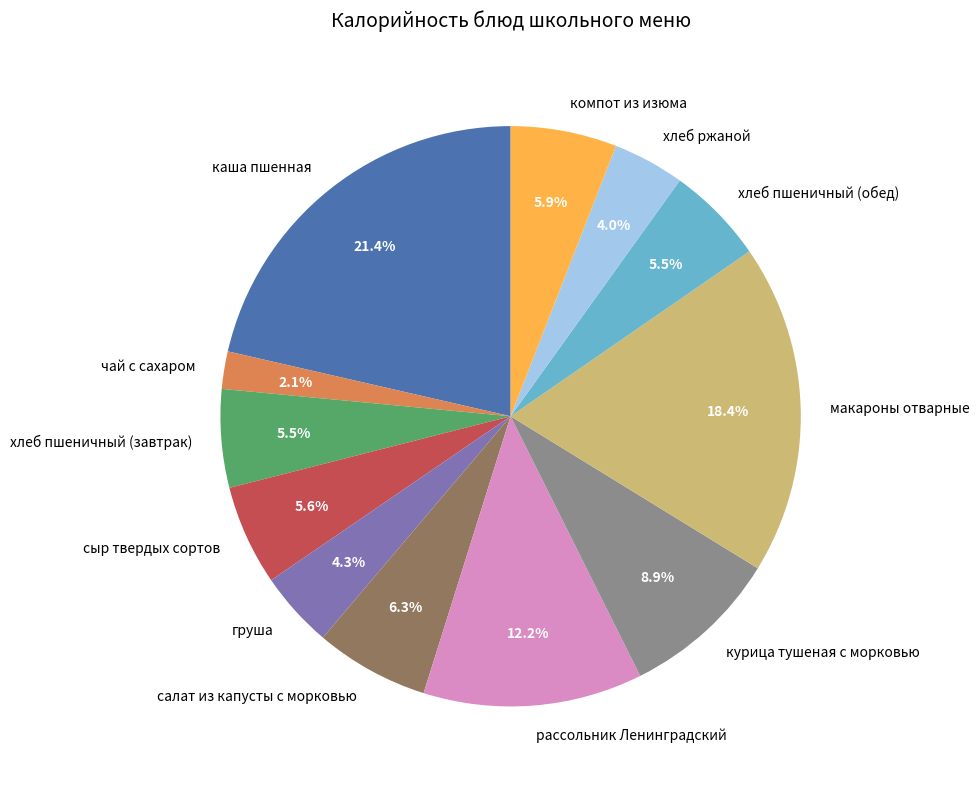

To the nearest percent, what is the difference between the хлеб ржаной and салат из капусты с морковью slice percentages?

2%